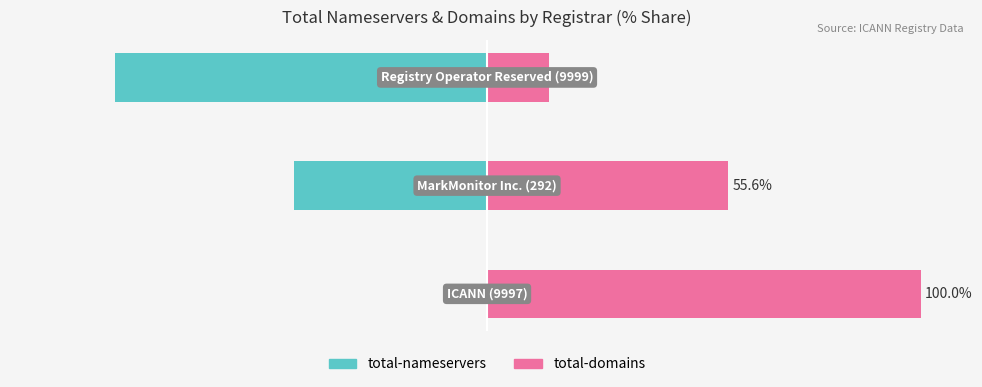

How many bars are there in total?

6